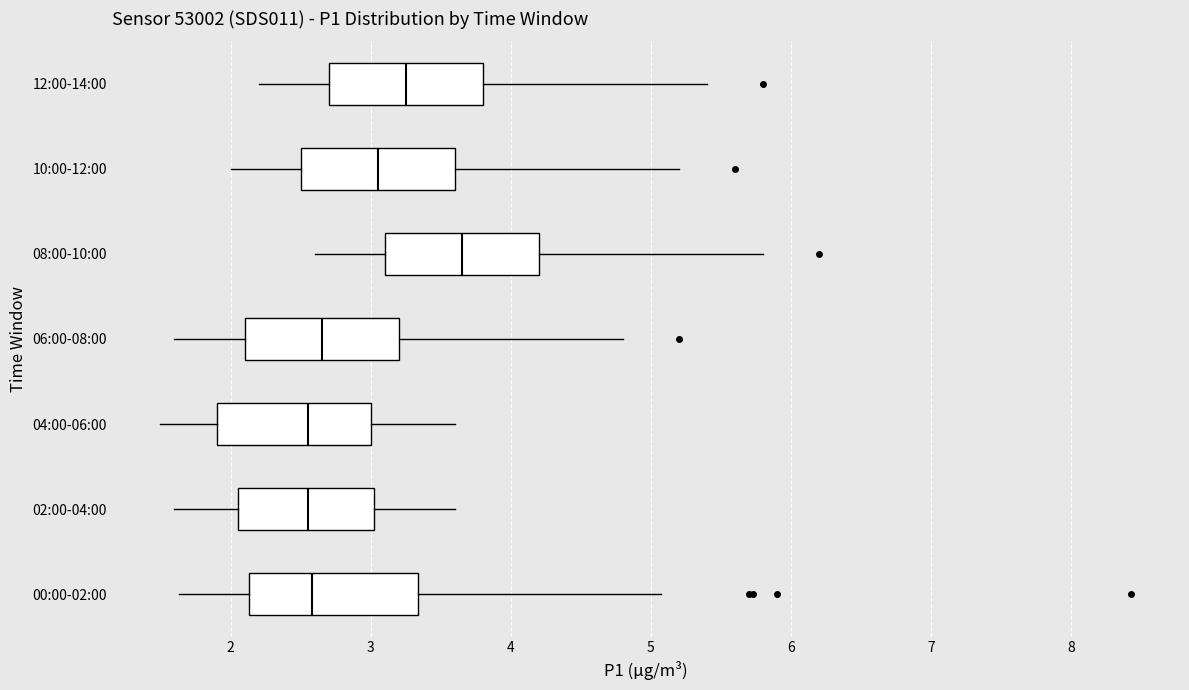

Which box is the widest, from its left edge to its right edge?

00:00-02:00